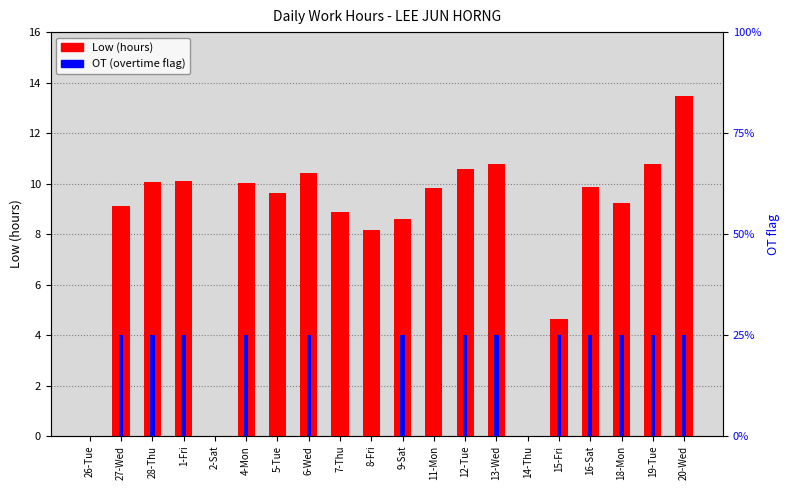

How many data points in Low (hours) are above 9?

13